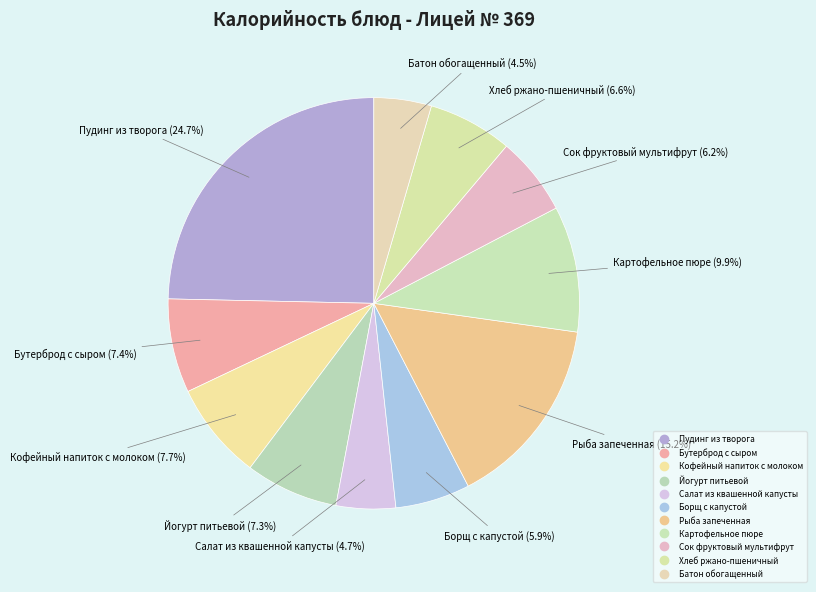

How many segments does this pie chart have?

11